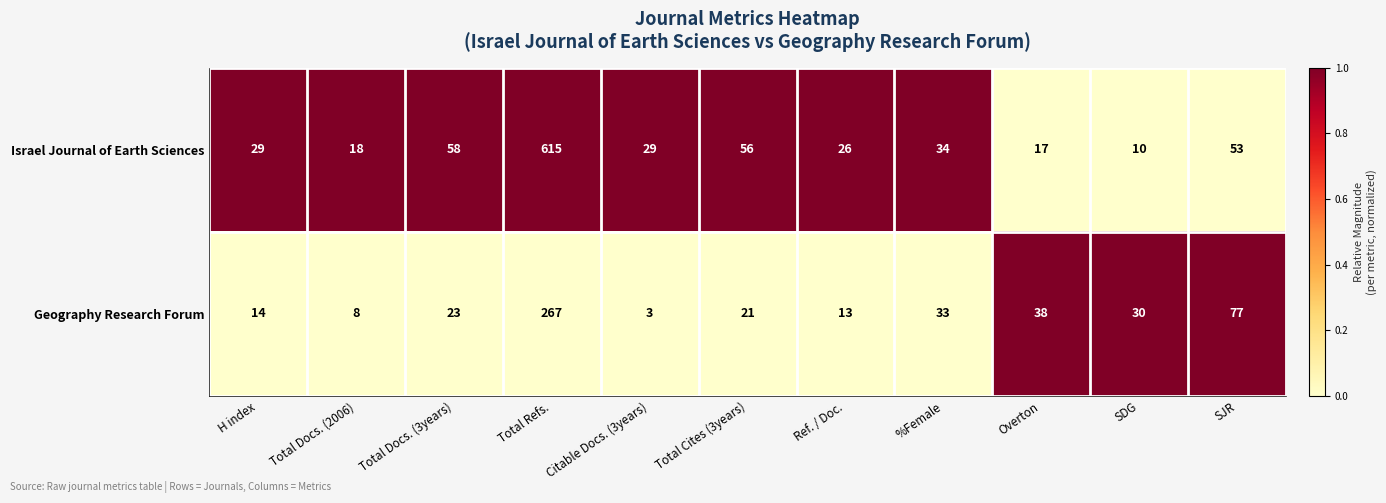

The Israel Journal of Earth Sciences series shows 42 at H index. True or false?

False